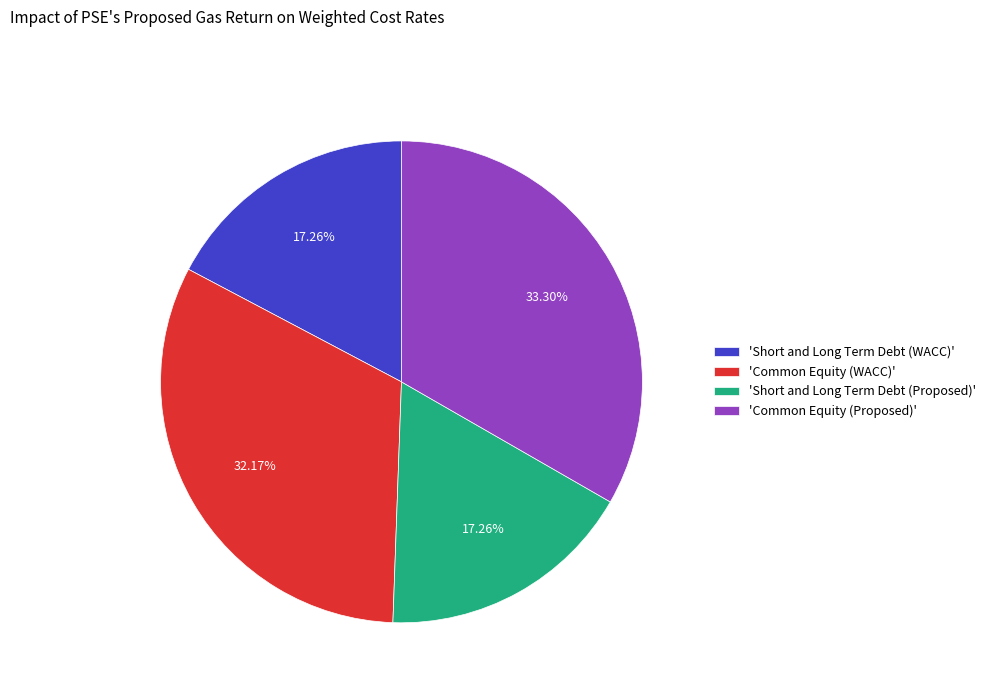

Combined, do 'Common Equity (Proposed)' and 'Short and Long Term Debt (Proposed)' account for over 50%?

Yes